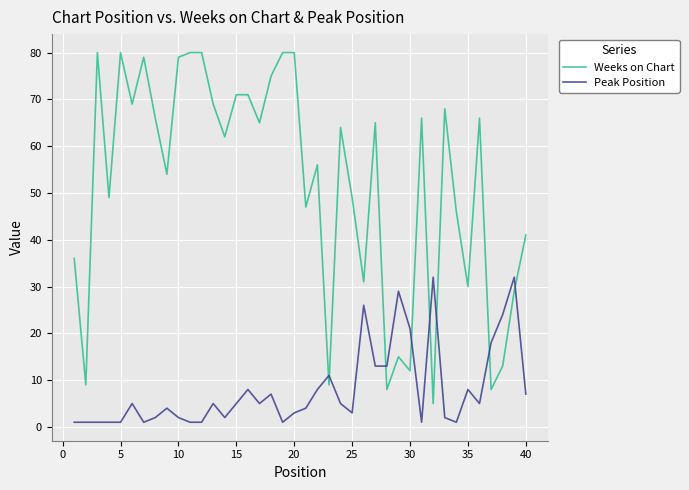

True or false: Peak Position and Weeks on Chart cross at least once.

True